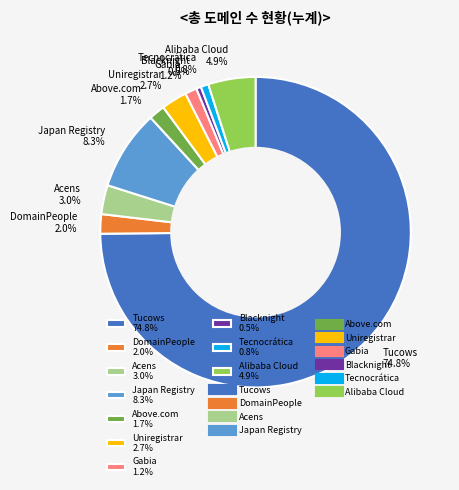

What percentage is NOT represented by Alibaba Cloud 4.9%?

95.1%